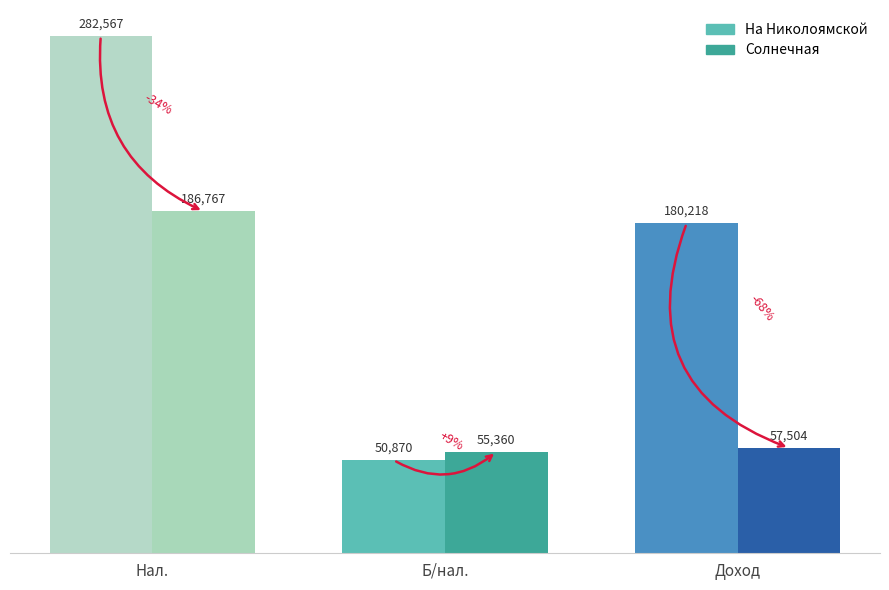

True or false: Солнечная has a value of 55360.0 at Б/нал..

True